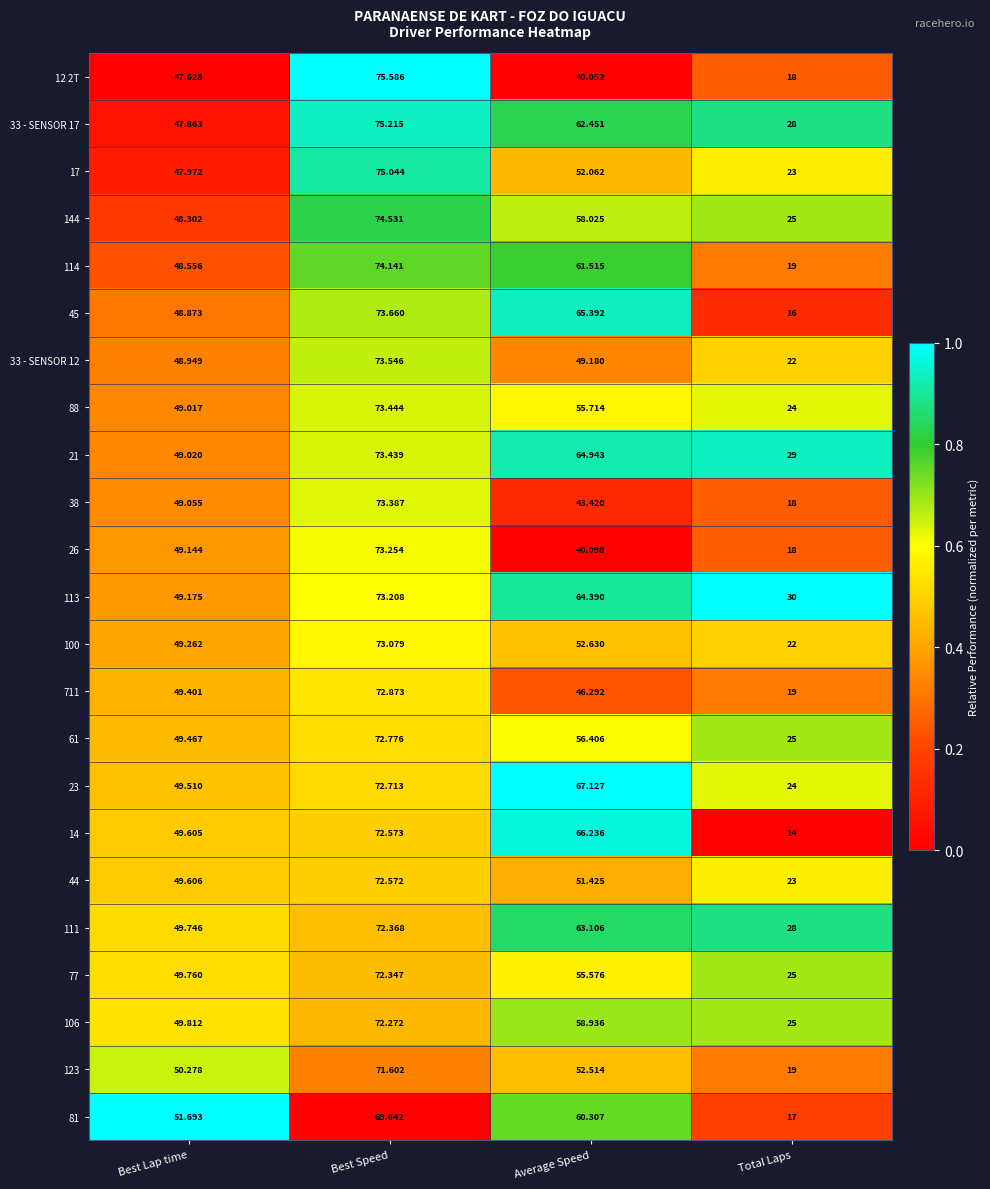

Where is 17 nearest to the value 49?

Best Lap time